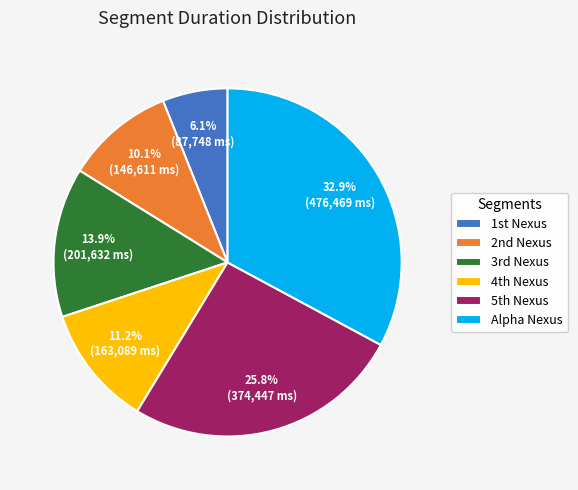

Count the number of slices in the pie.

6